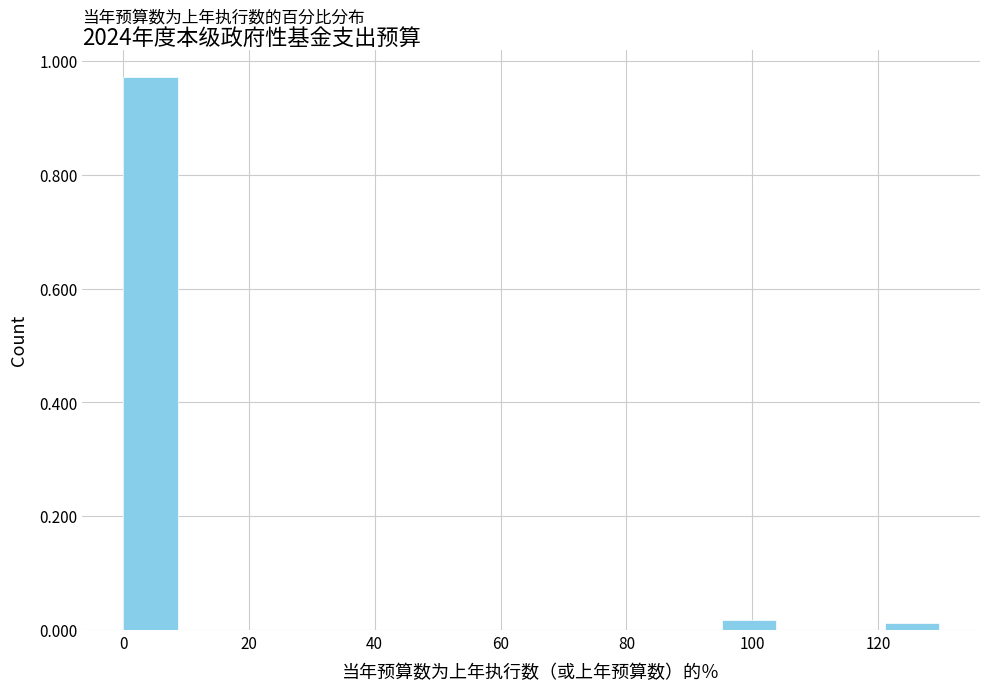

What is the height of the bar covering 0 to 8 on the x-axis? Neither the bar edges nor the heights are printed on the chart, so give them approximately, as read against the axes.

0.98